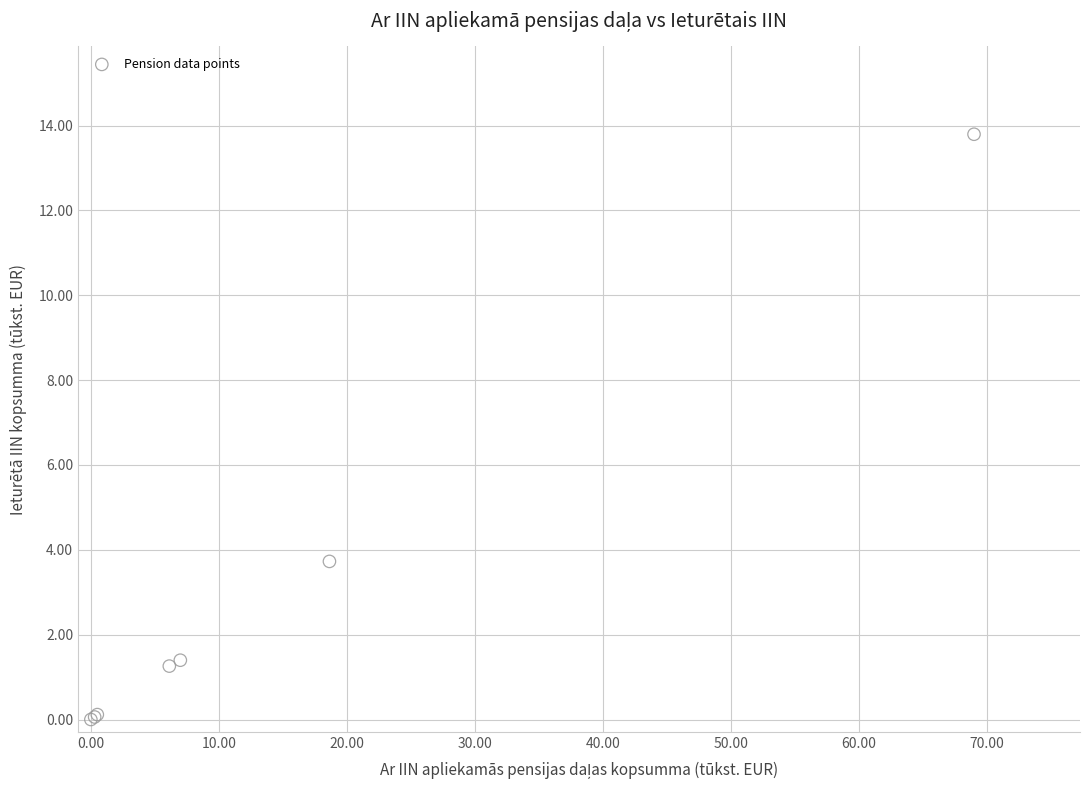

What Y value in the scatter plot is closest to 6?

3.7